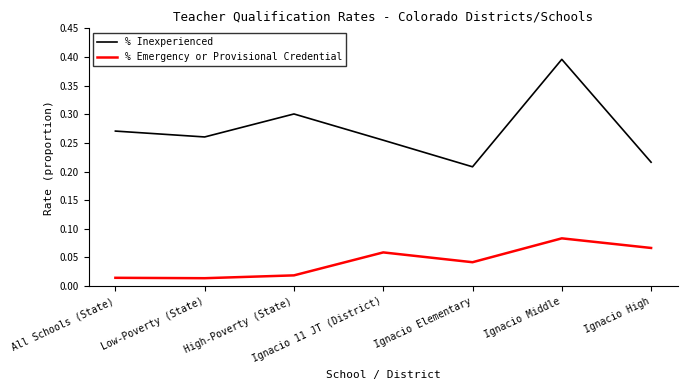

Which series has the largest range (max minus min)?

% Inexperienced